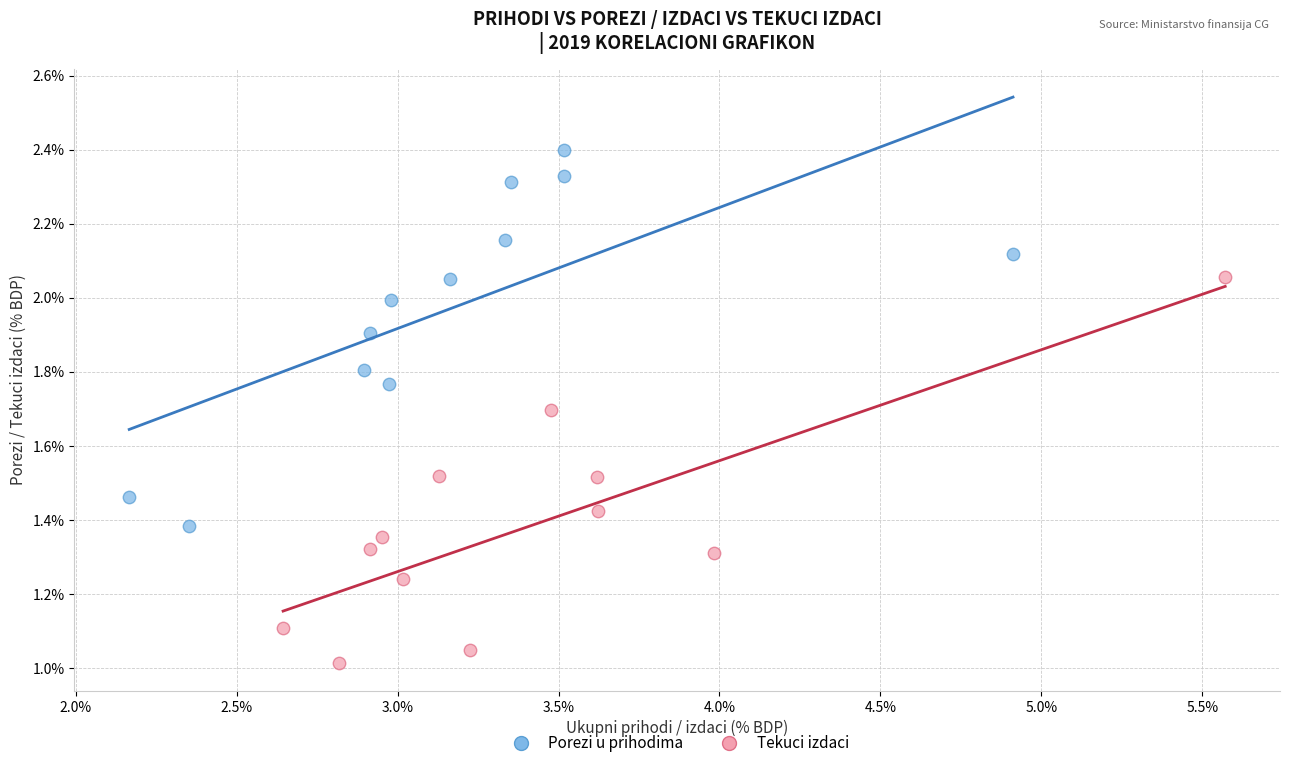

Which series contains the lowest Y value?

Tekuci izdaci